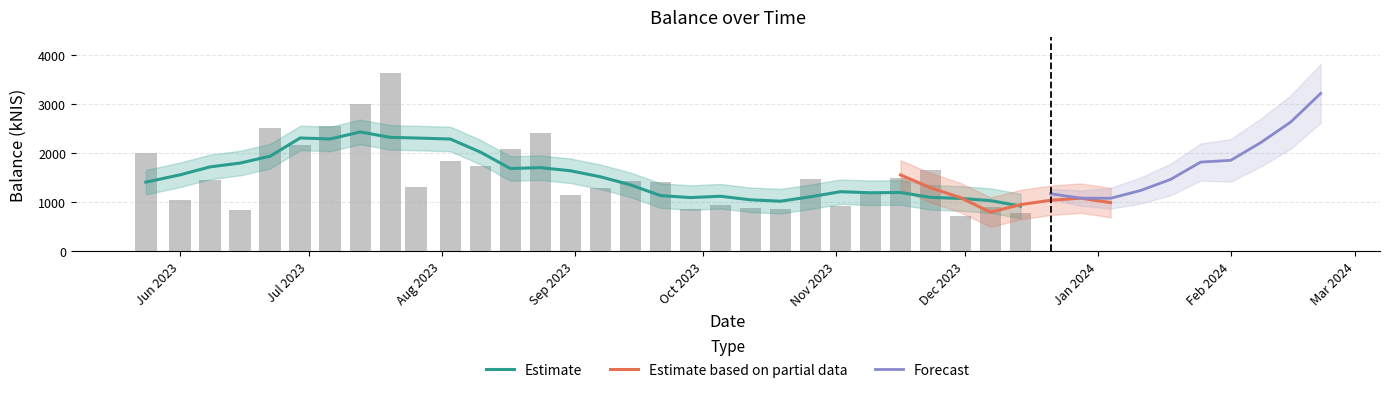

How many data points are above 1455?

20